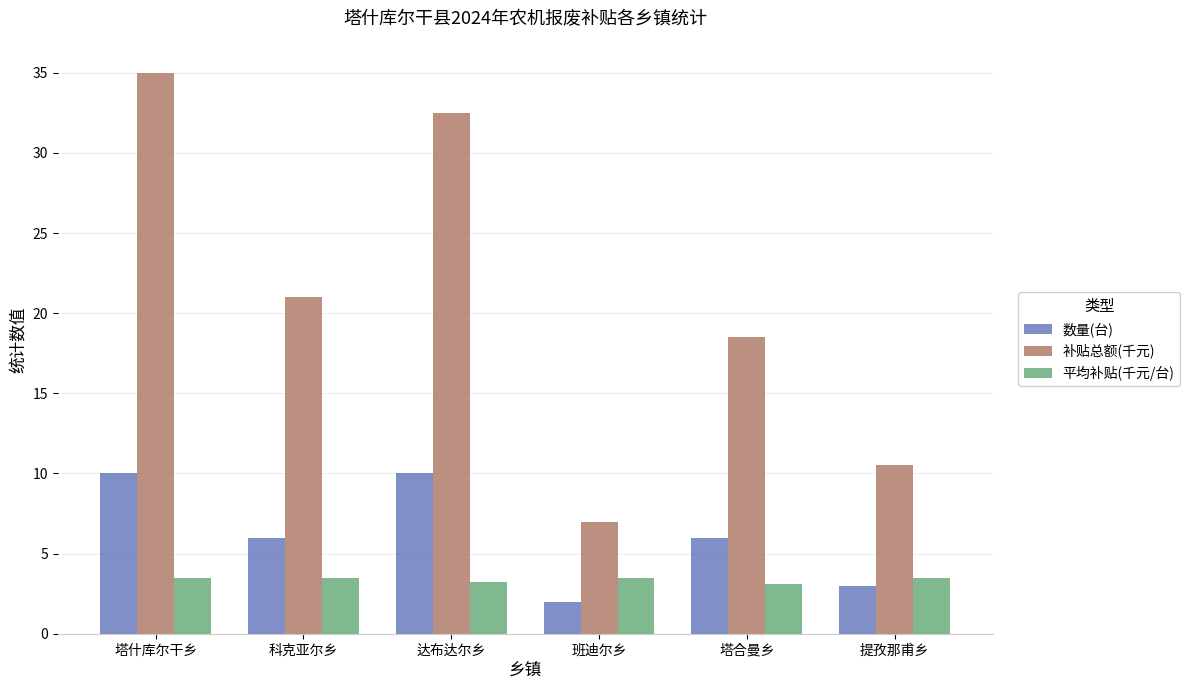

What value does the 平均补贴(千元/台) series have at 塔什库尔干乡?

3.5